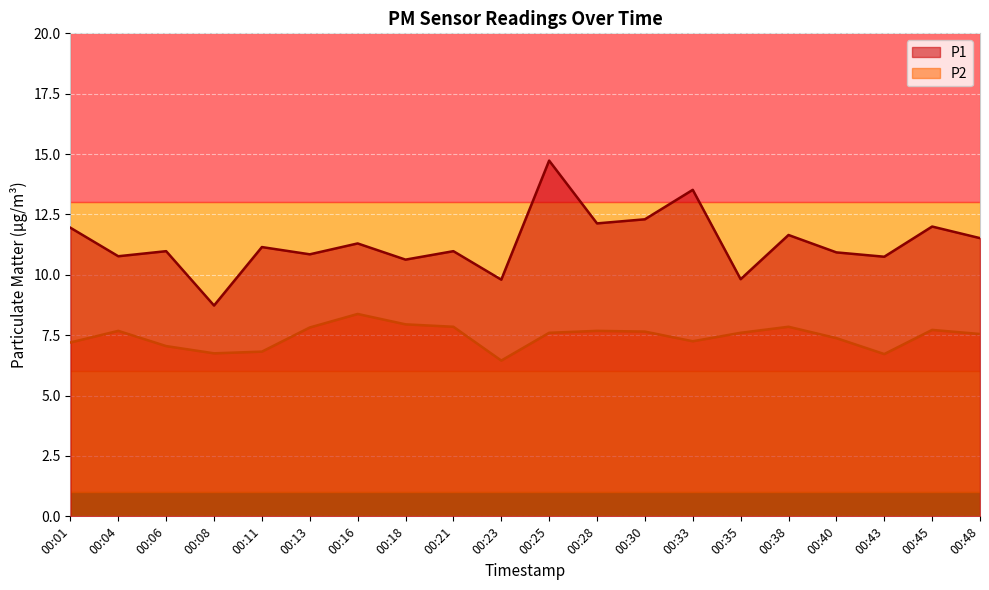

At which category does P2 reach its first local valley?

00:08